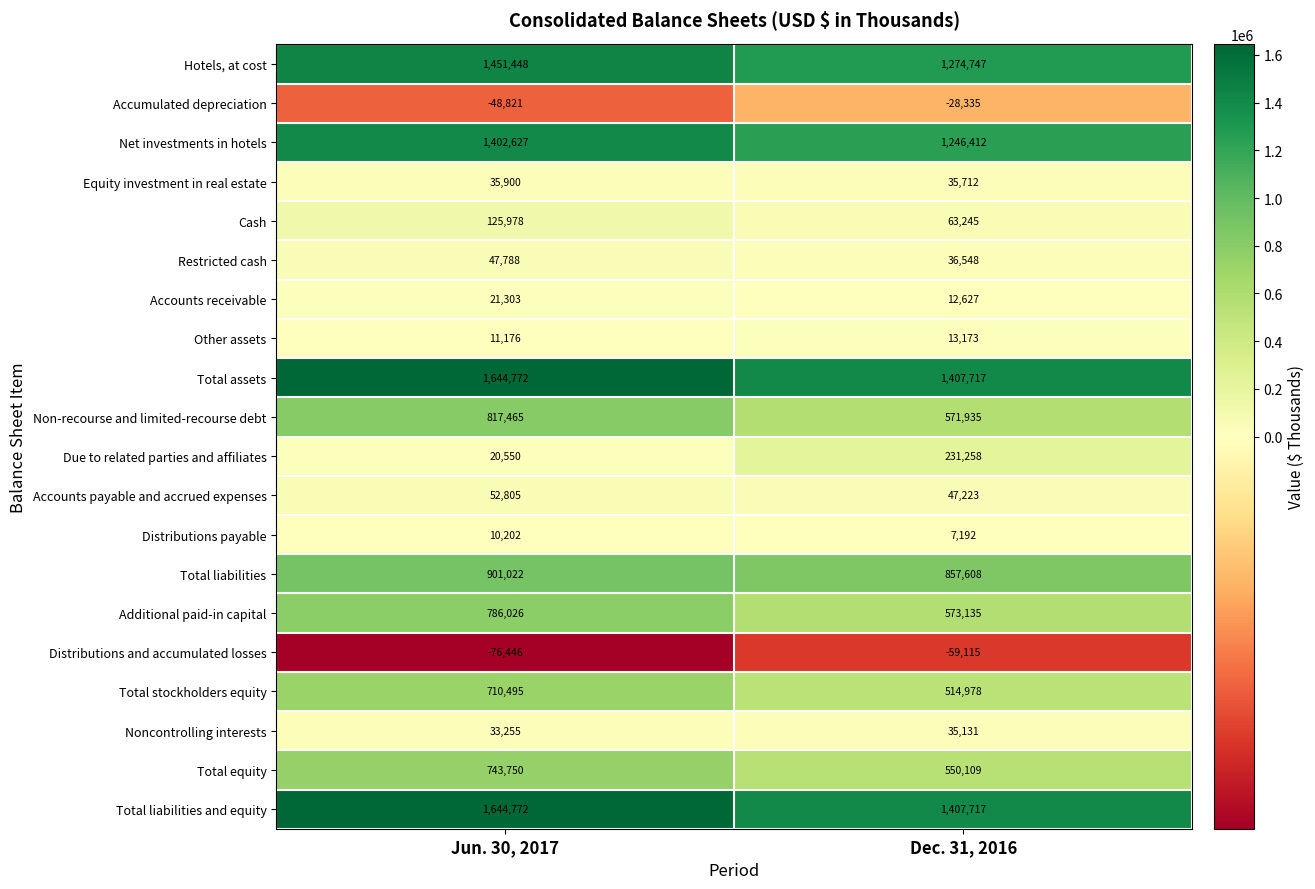

True or false: Distributions and accumulated losses has a value of -76446 at Jun. 30, 2017.

True